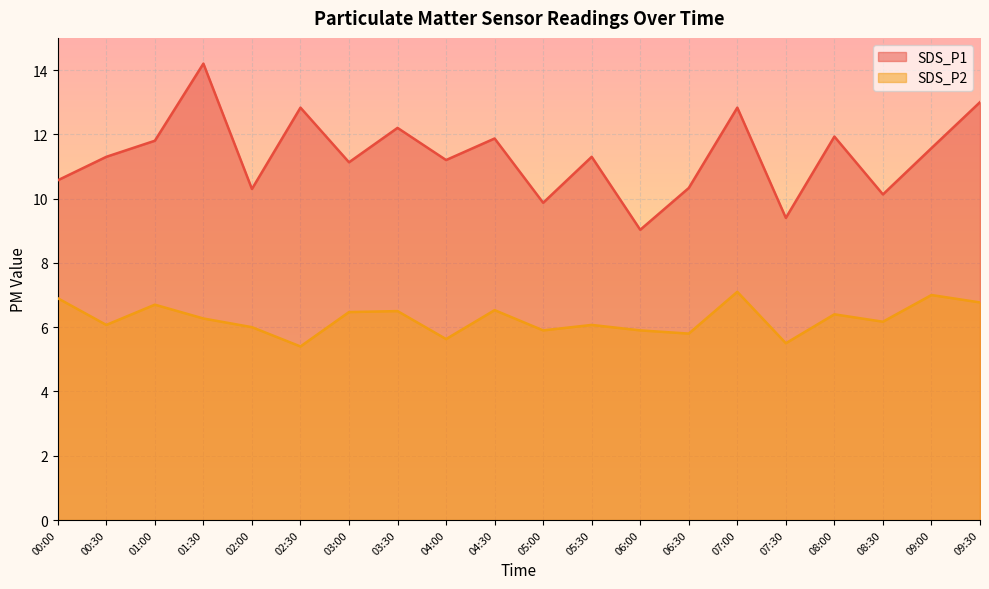

Reading left to right, transcribe all the data shown in this chart.

SDS_P1: 00:00=10.6	00:30=11.3	01:00=11.8	01:30=14.2	02:00=10.3	02:30=12.8	03:00=11.1	03:30=12.2	04:00=11.2	04:30=11.9	05:00=9.9	05:30=11.3	06:00=9.0	06:30=10.3	07:00=12.8	07:30=9.4	08:00=11.9	08:30=10.1	09:00=11.6	09:30=13.0
SDS_P2: 00:00=6.9	00:30=6.1	01:00=6.7	01:30=6.3	02:00=6.0	02:30=5.4	03:00=6.5	03:30=6.5	04:00=5.6	04:30=6.5	05:00=5.9	05:30=6.1	06:00=5.9	06:30=5.8	07:00=7.1	07:30=5.5	08:00=6.4	08:30=6.2	09:00=7.0	09:30=6.8